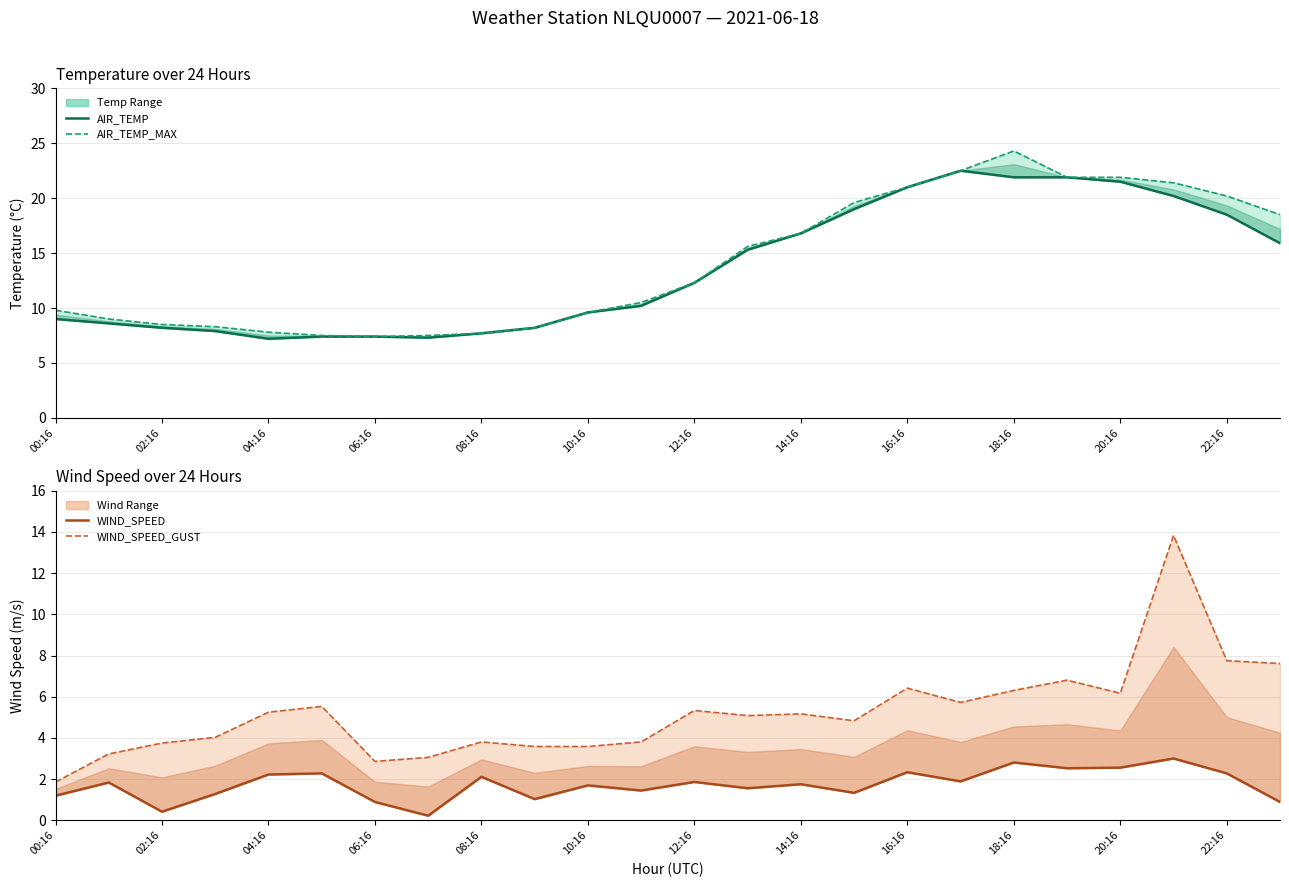

What is the difference between the second highest and second lowest values in the WIND_SPEED_GUST series?

4.9